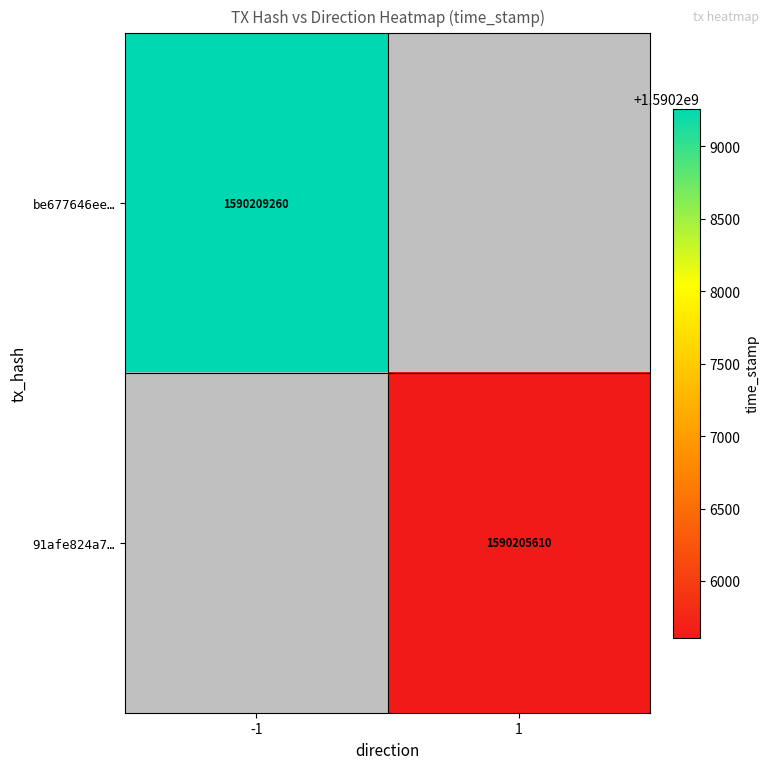

The value of be677646ee… at -1 is 2693110786. True or false?

False